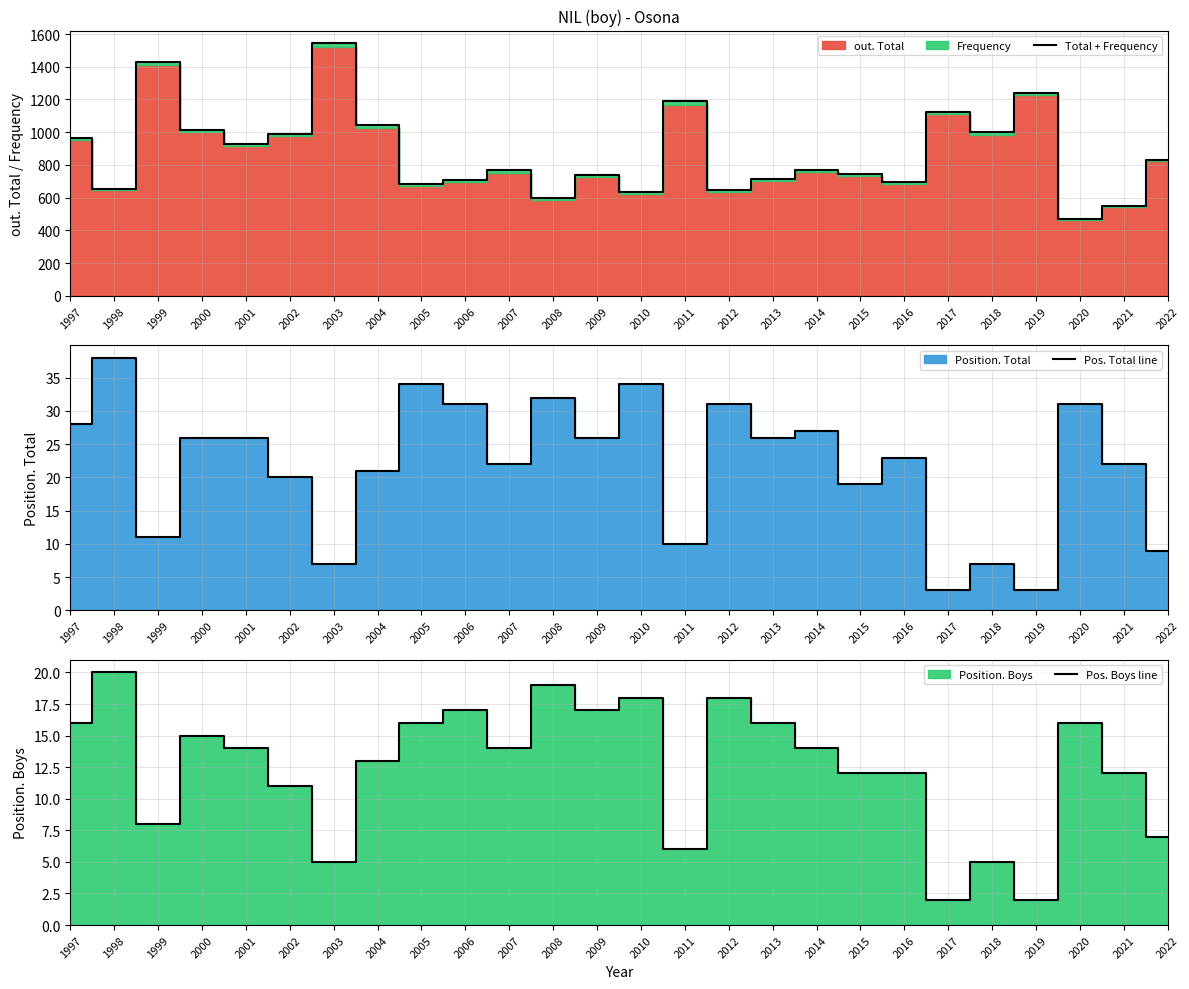

Is the value of Pos. Boys line at 2001 greater than the value of Pos. Total line at 2006?

No